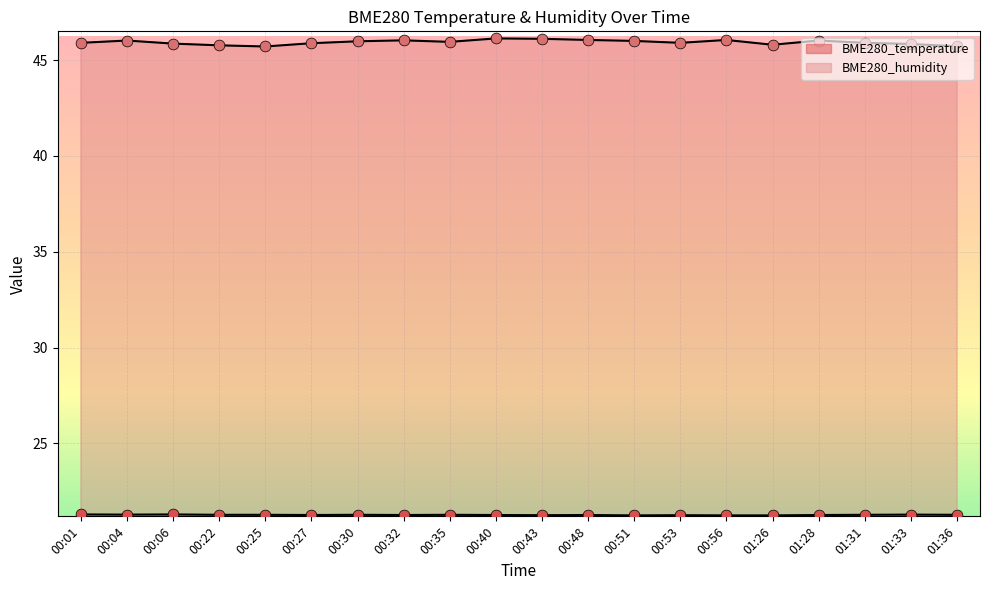

What is the total value across all series at 01:36?

67.0